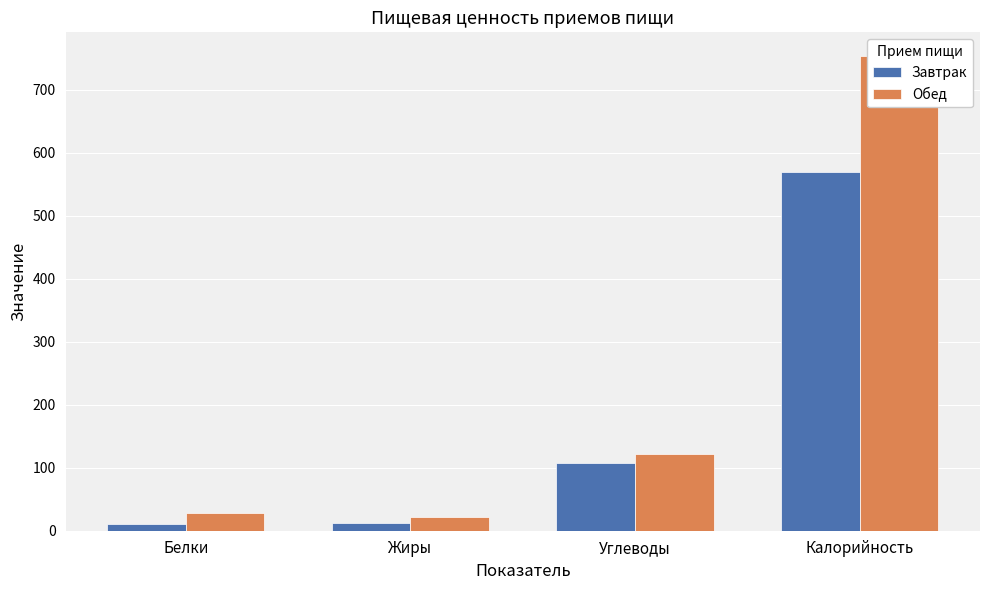

Is the value of Обед at Калорийность greater than the value of Завтрак at Белки?

Yes